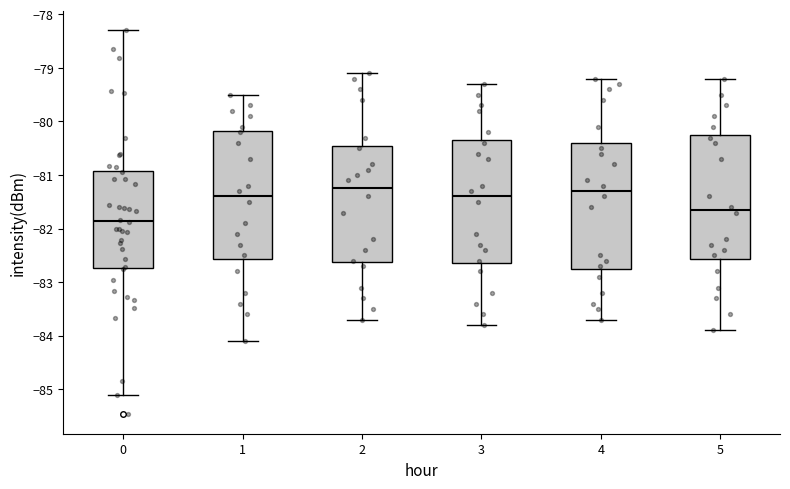

Which box's median line is the lowest?

0